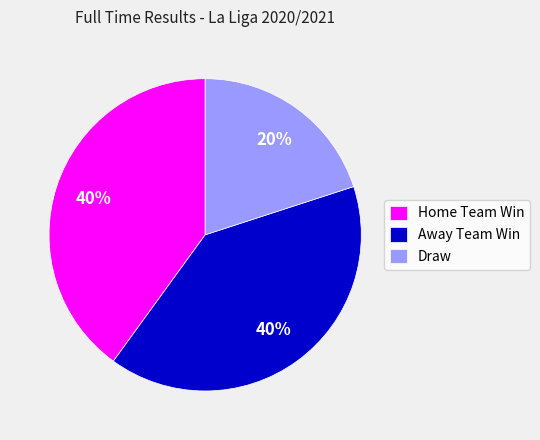

Is it true that Away Team Win is 40% of the pie?

True